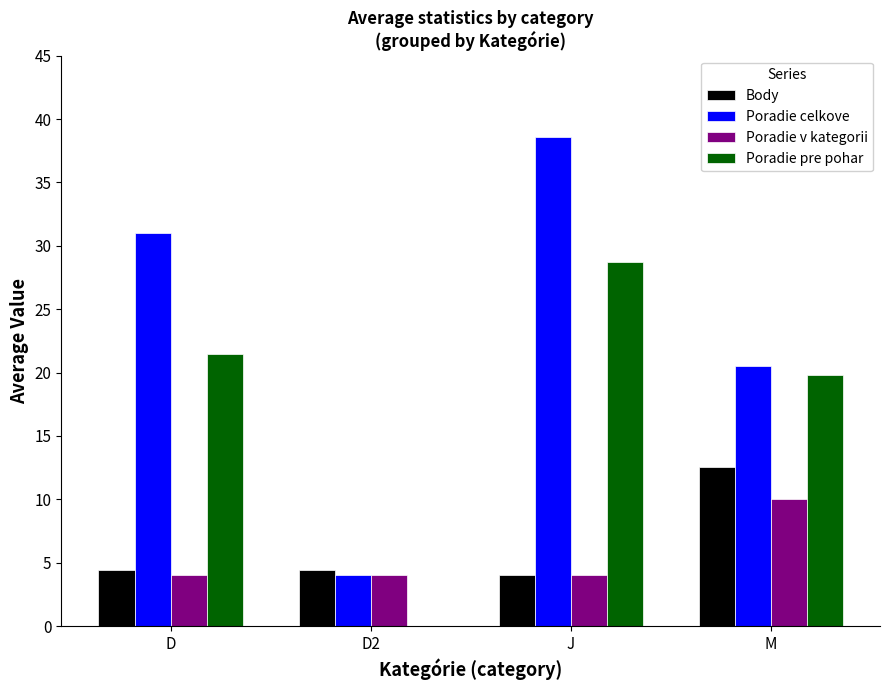

Are the bars horizontal?

No